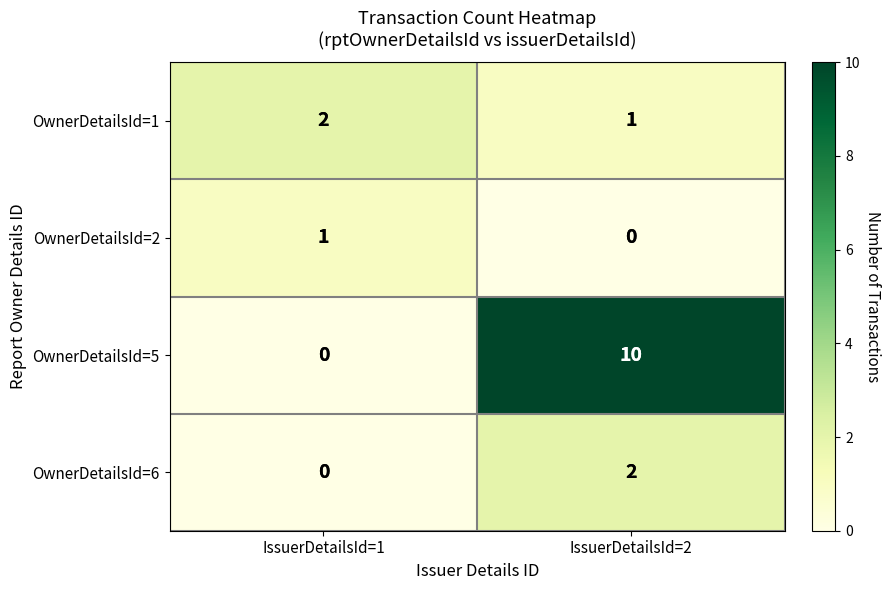

Read the OwnerDetailsId=5 value at IssuerDetailsId=2.

10